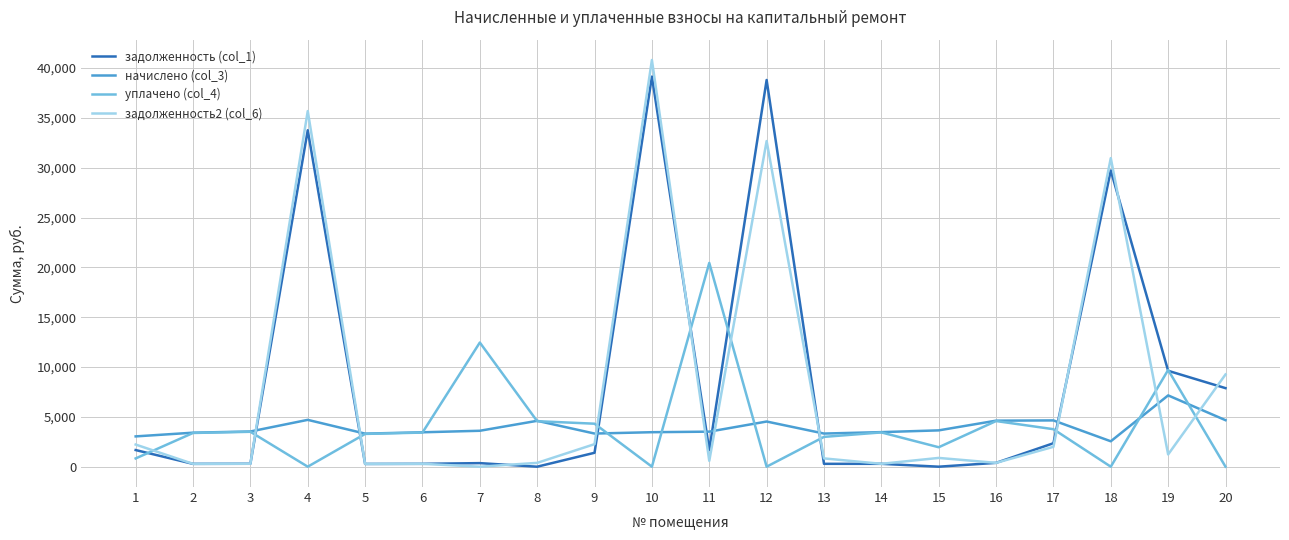

Is the value of уплачено (col_4) at 17 greater than the value of задолженность (col_1) at 12?

No